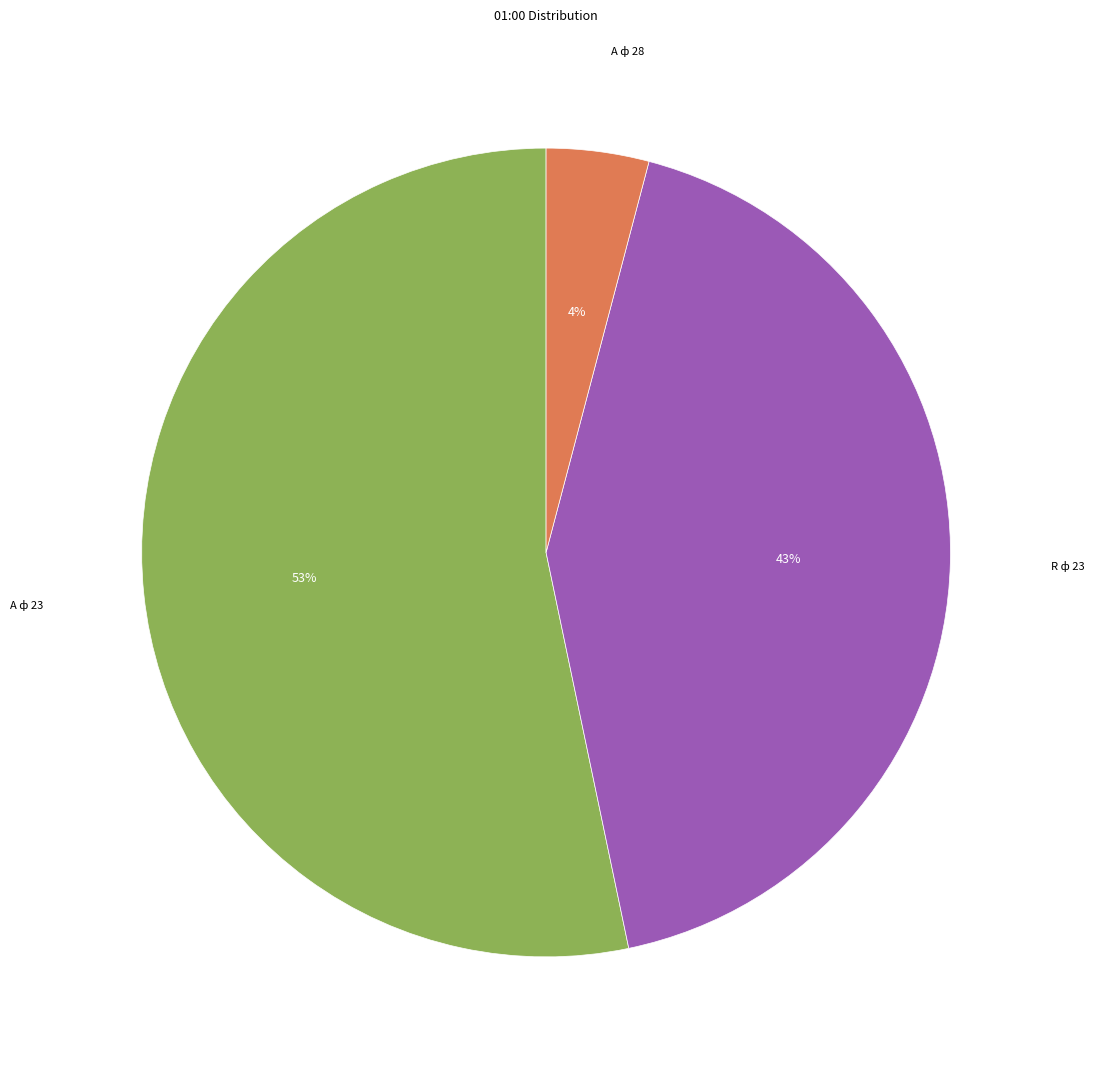

To the nearest percent, what is the difference between the largest and smallest slice percentages?

49%